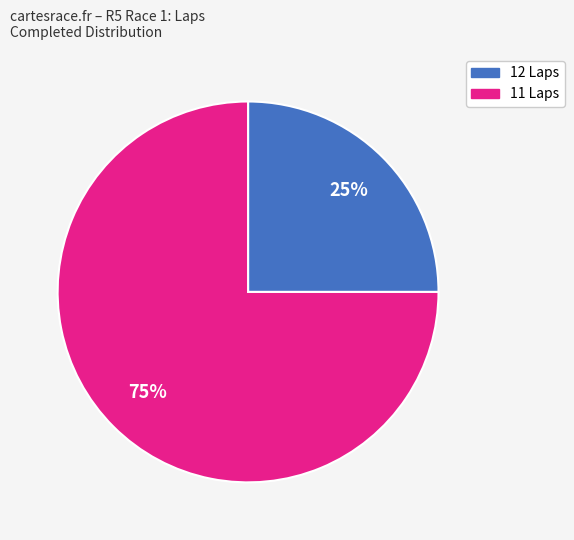

Is there a majority slice in this chart?

Yes